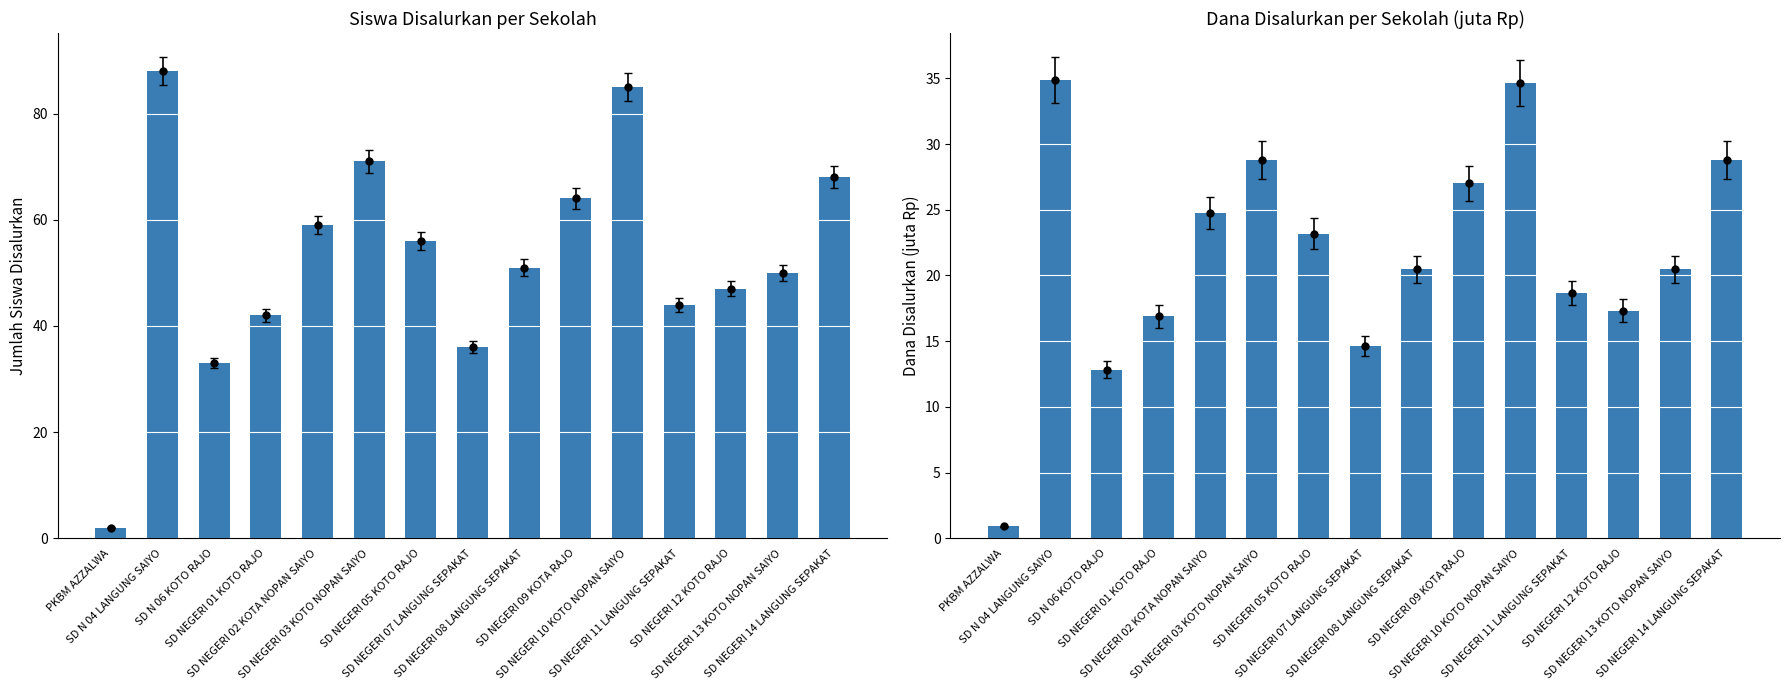

Which series has the largest total across all categories?

Siswa Disalurkan